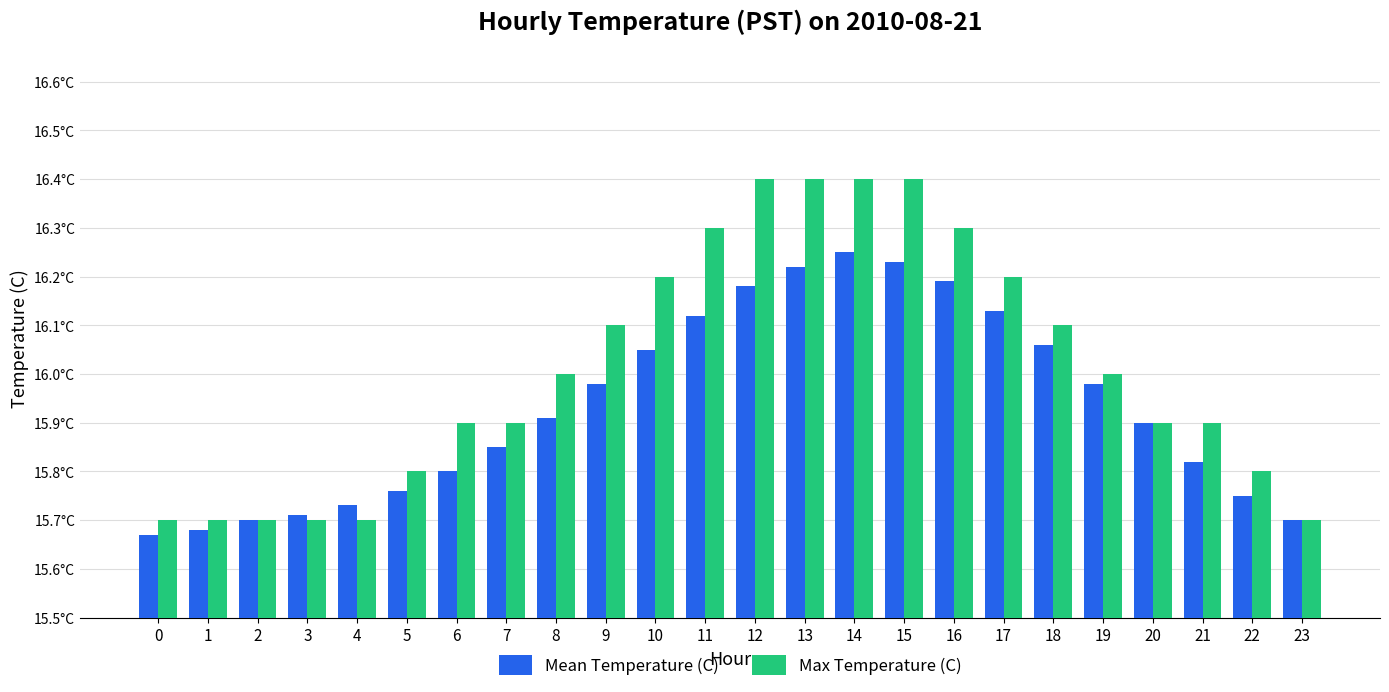

True or false: Max Temperature (C) has a value of 15.9 at 6.

True